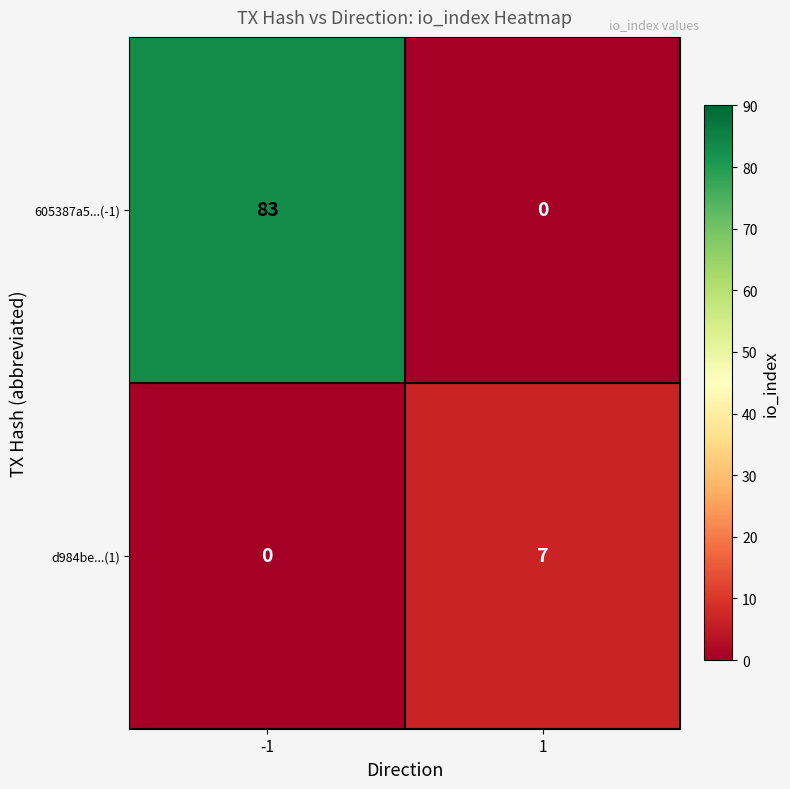

Which series has the largest range (max minus min)?

605387a5...(-1)